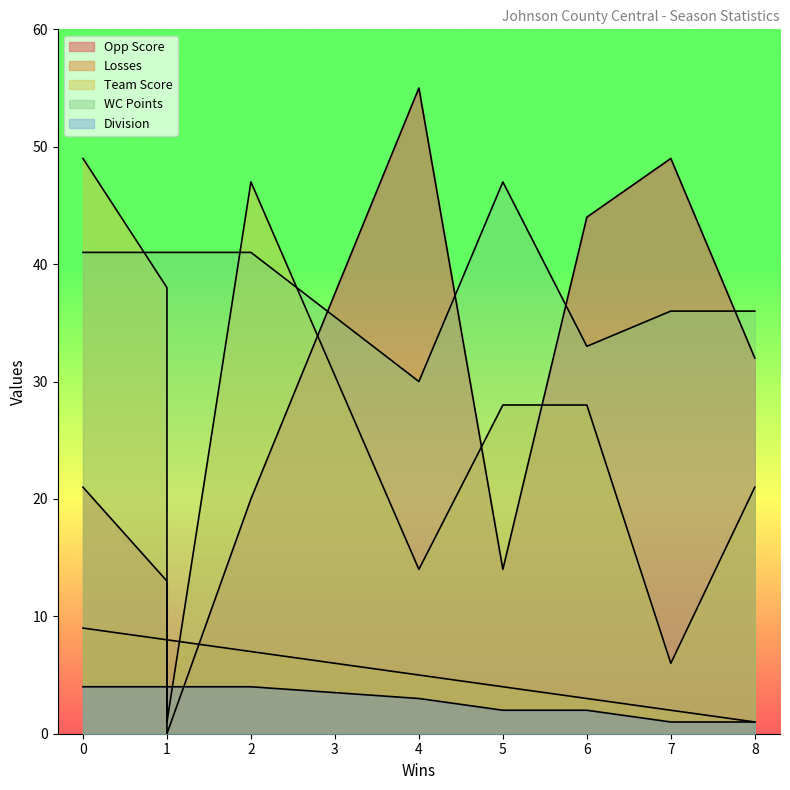

Which series has the widest spread of values?

Opp Score